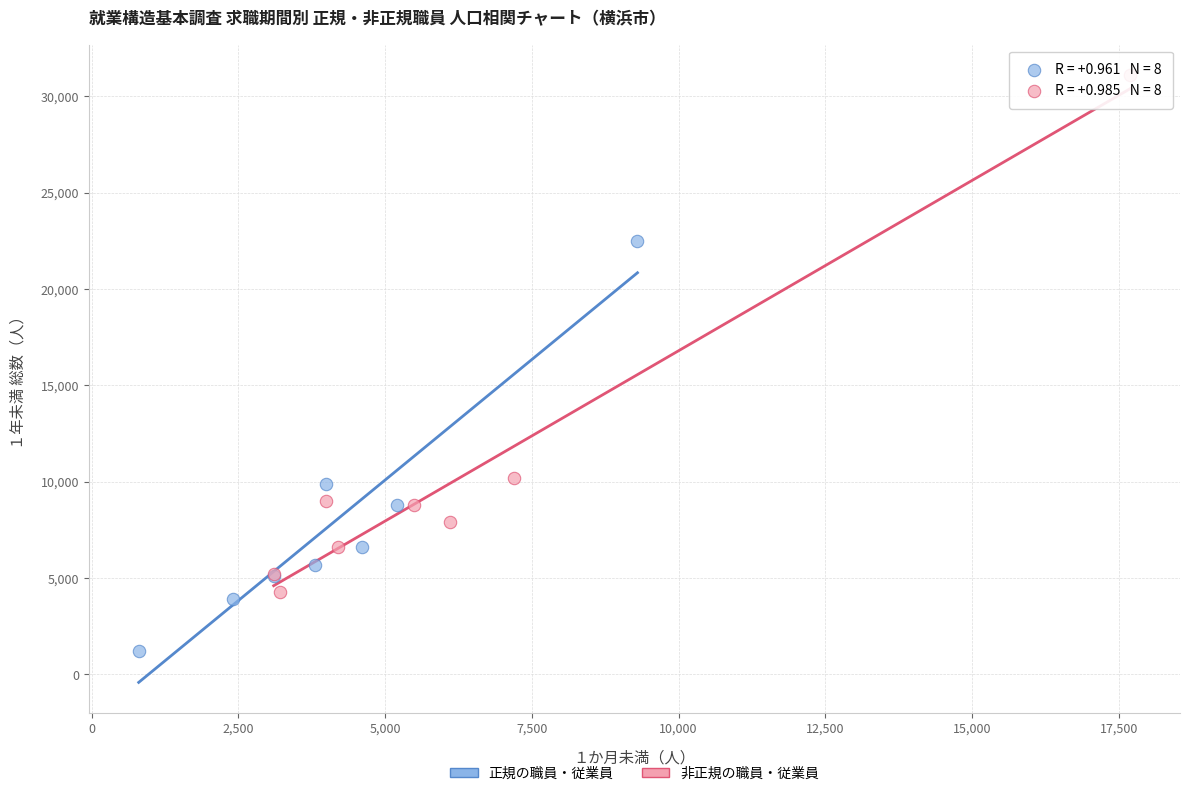

Which series has the largest Y range (max minus min)?

非正規の職員・従業員